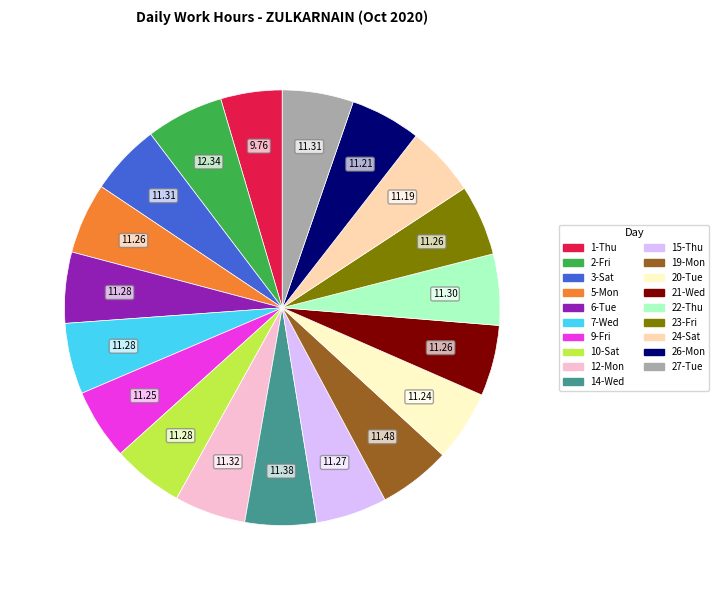

Which slice is the smallest?

1-Thu